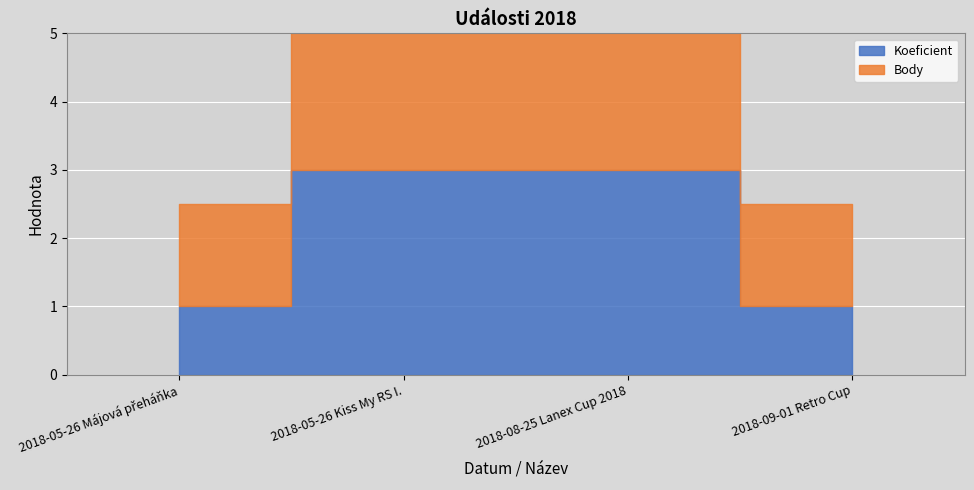

The value of Body at 2018-09-01 Retro Cup is 0.6. True or false?

False